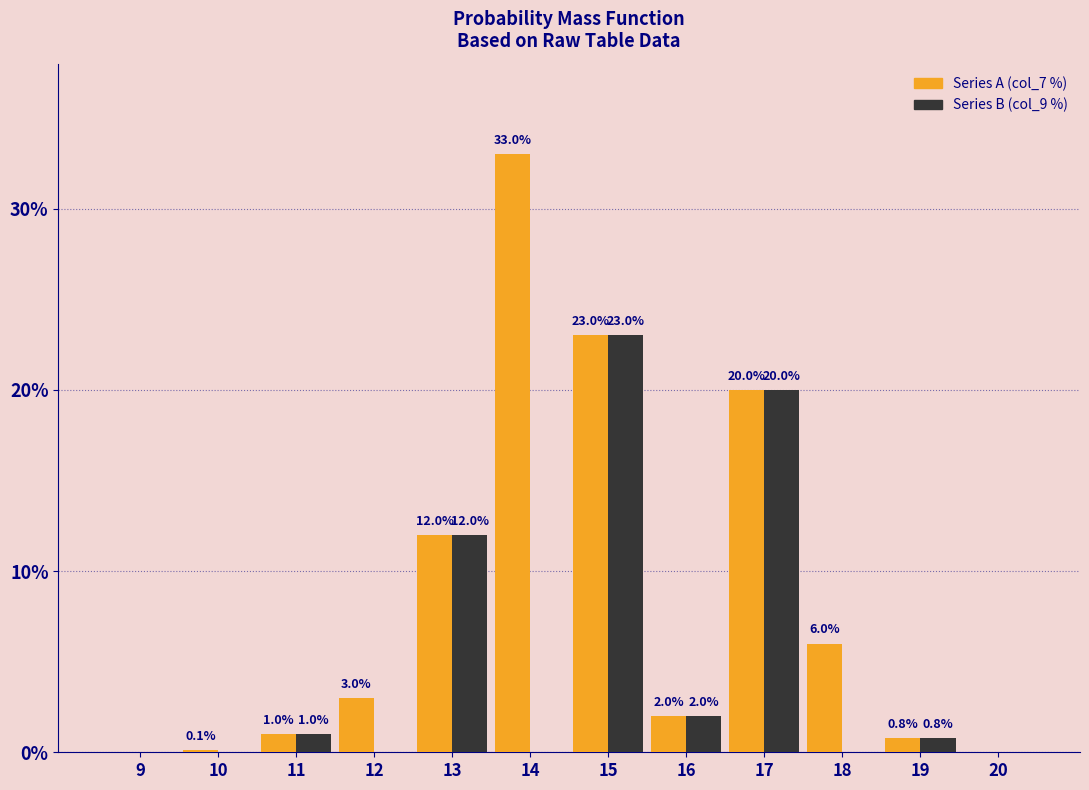

Reading right to left, list all the values displayed in this chart.

Series A: 20=0.0	19=0.8	18=6.0	17=20.0	16=2.0	15=23.0	14=33.0	13=12.0	12=3.0	11=1.0	10=0.1	9=0.0
Series B: 20=0.0	19=0.8	18=0.0	17=20.0	16=2.0	15=23.0	14=0.0	13=12.0	12=0.0	11=1.0	10=0.0	9=0.0